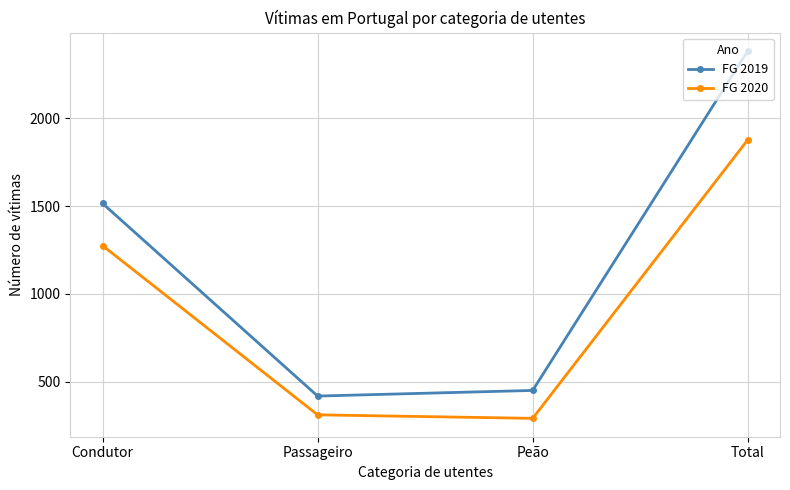

What is the value of the FG 2020 point at the 3rd from the left?

291